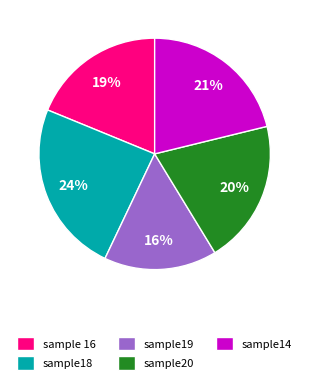

Is it true that sample 16 is 19% of the pie?

True